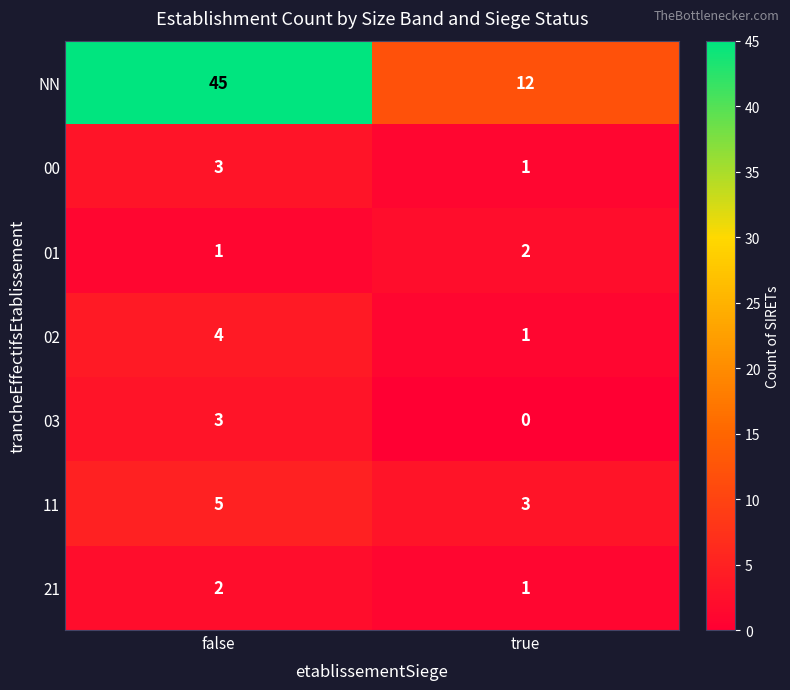

What is the spread (max minus min) of values at true?

12